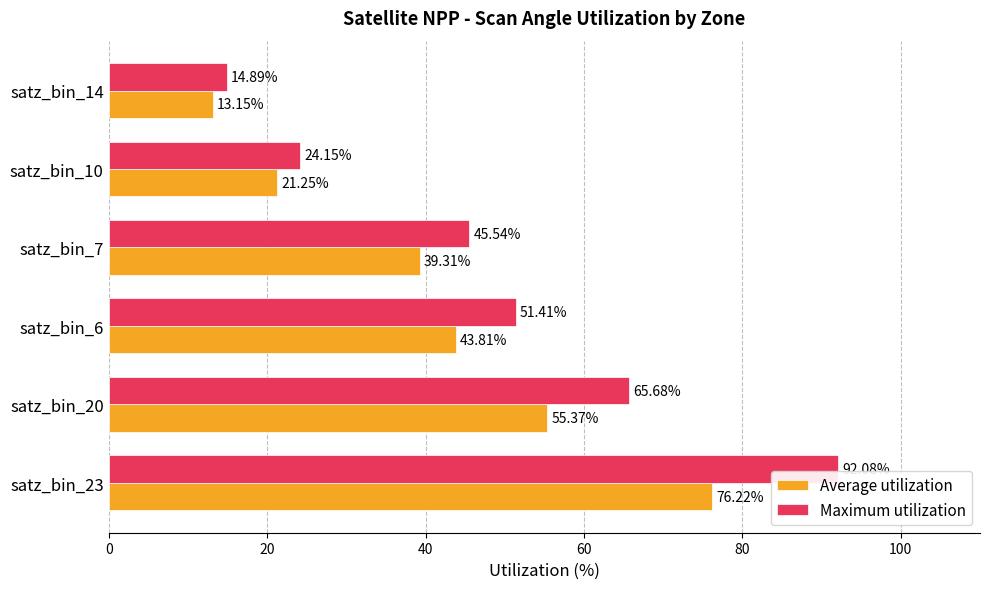

What is the difference between the highest and lowest values at satz_bin_23?

15.9